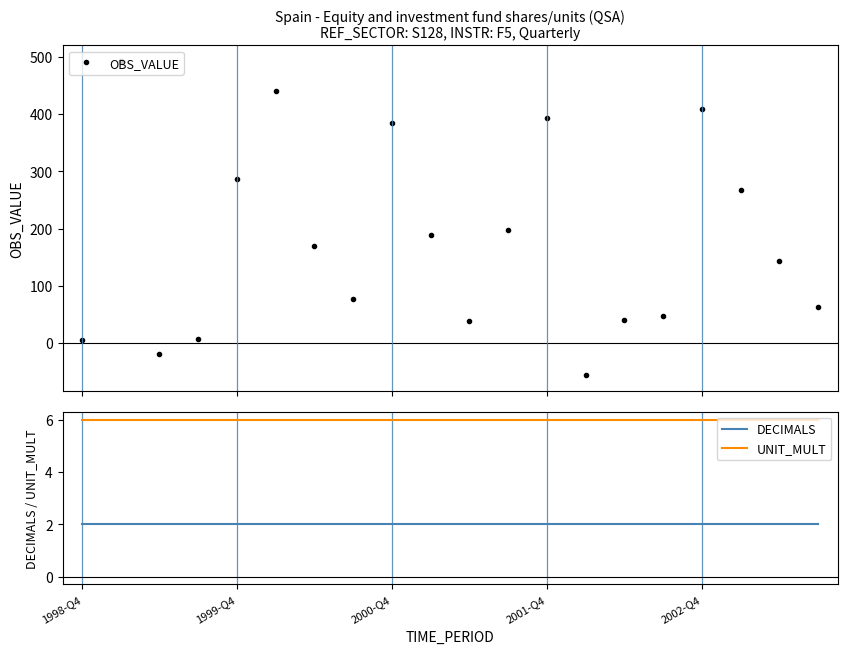

What is the value of the OBS_VALUE point at the 20th from the left?

64